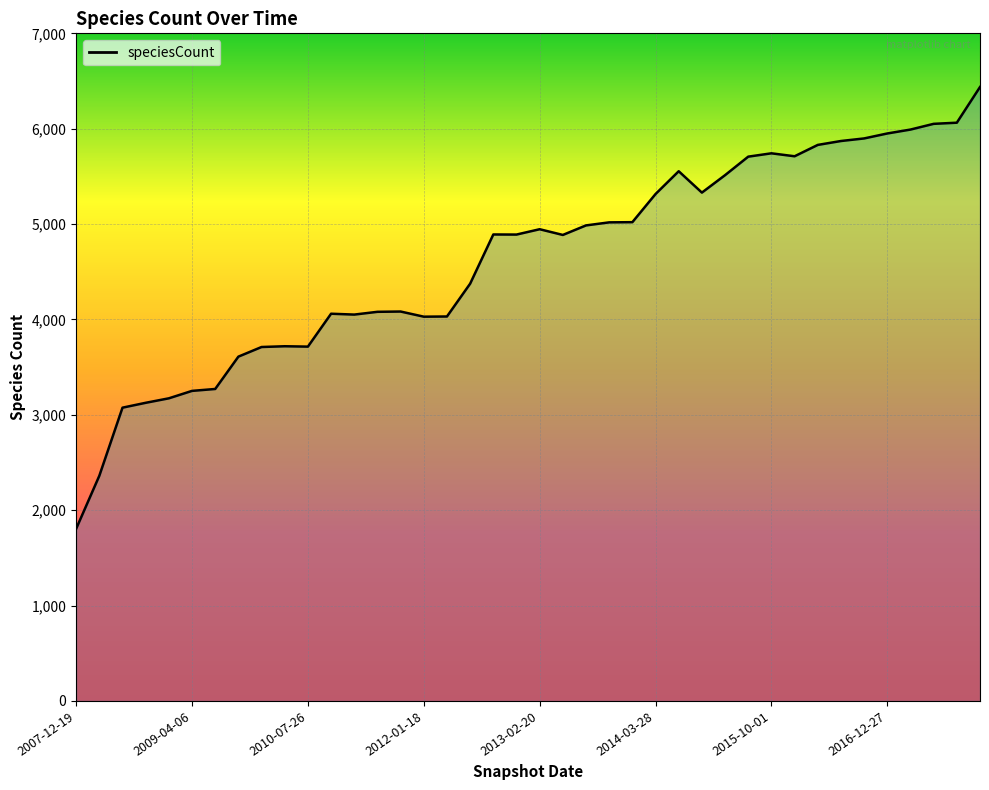

What is the difference between the maximum and minimum values?

4632